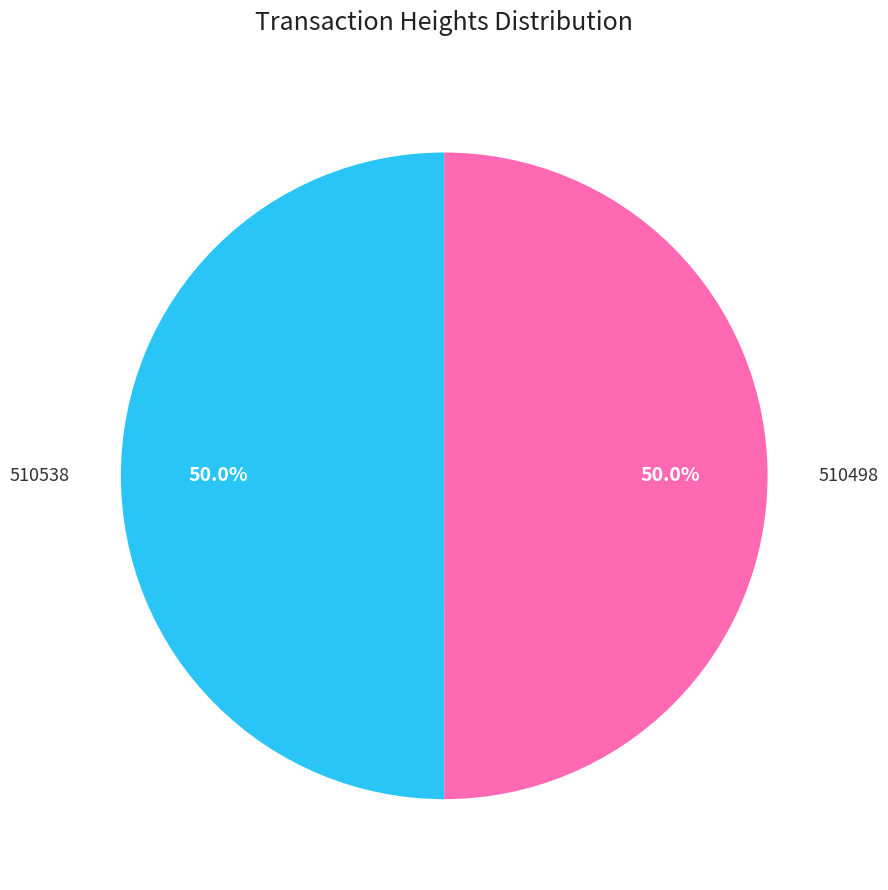

What is the total percentage of 510498 and 510538?

100.0%